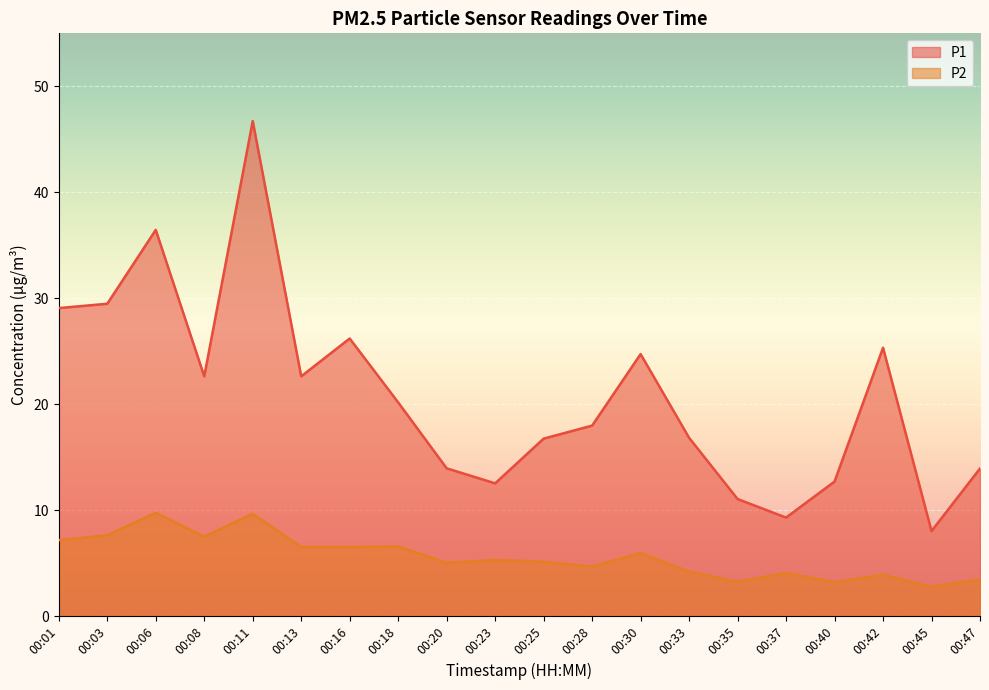

What is the average value of the P1 series?

20.8